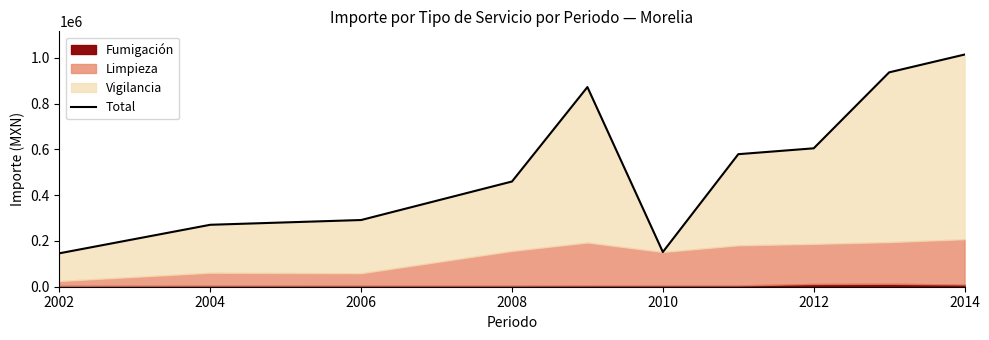

How many lines are shown in the chart?

1